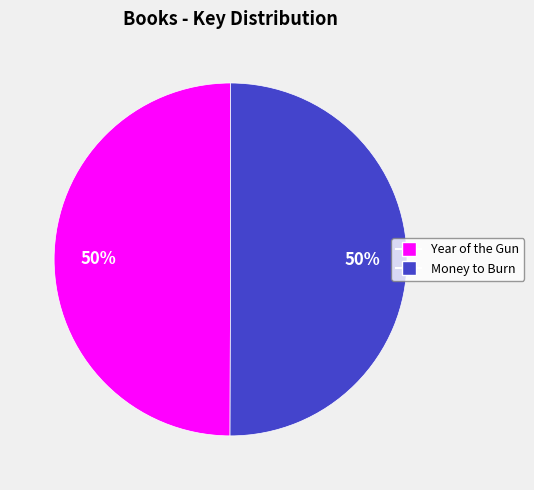

The Year of the Gun slice represents 50% of the pie. True or false?

True